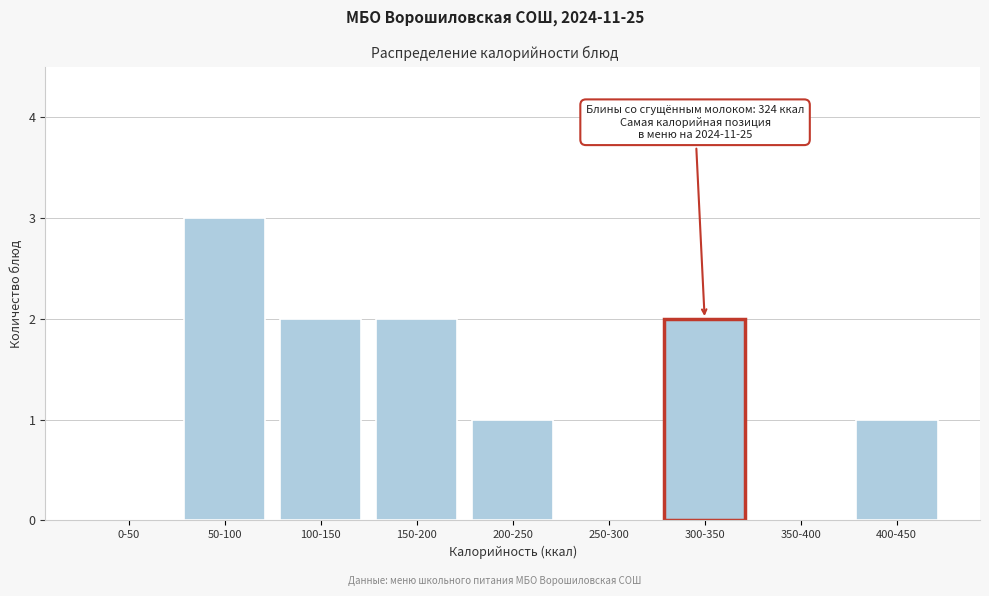

Reading right to left, what are all the values shown in this chart?

400-450=1	350-400=0	300-350=2	250-300=0	200-250=1	150-200=2	100-150=2	50-100=3	0-50=0